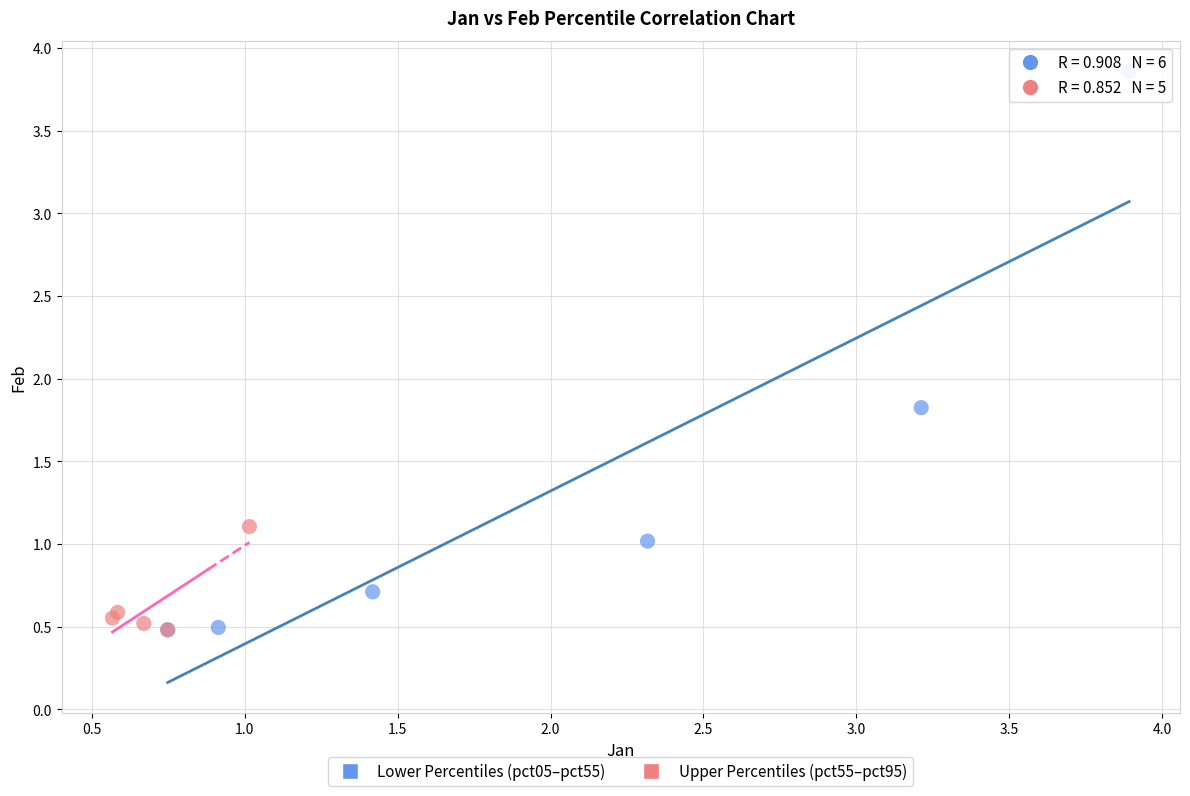

Which series contains the highest Y value?

Lower Percentiles (pct05–pct55)